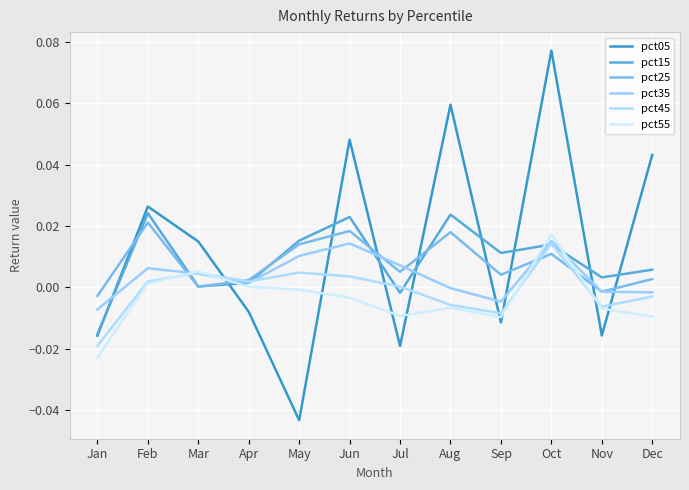

Rank the series at Dec from highest to lowest value.

pct05, pct15, pct25, pct35, pct45, pct55